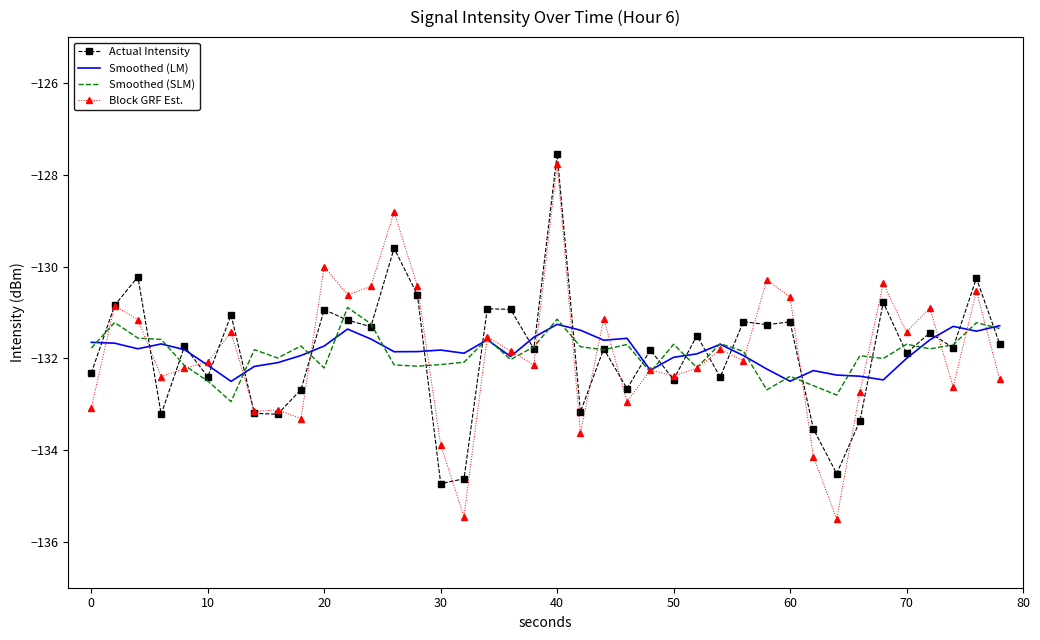

What is the highest value of the Actual Intensity series?

-127.5